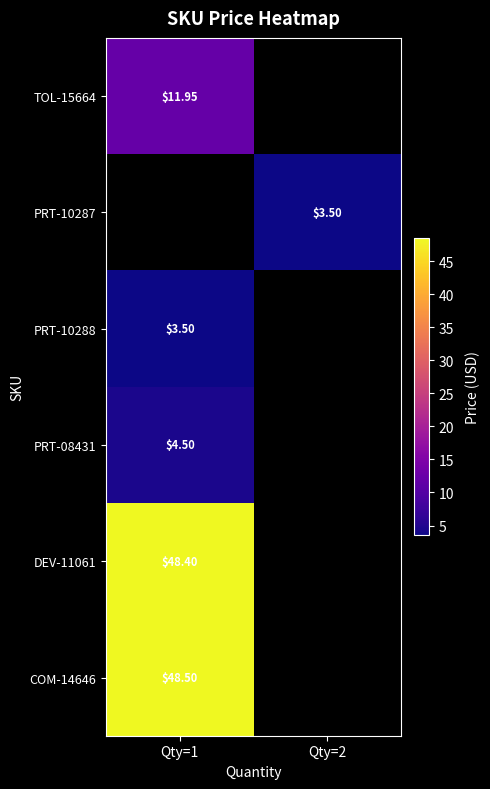

At how many categories does at least one series exceed 30?

1